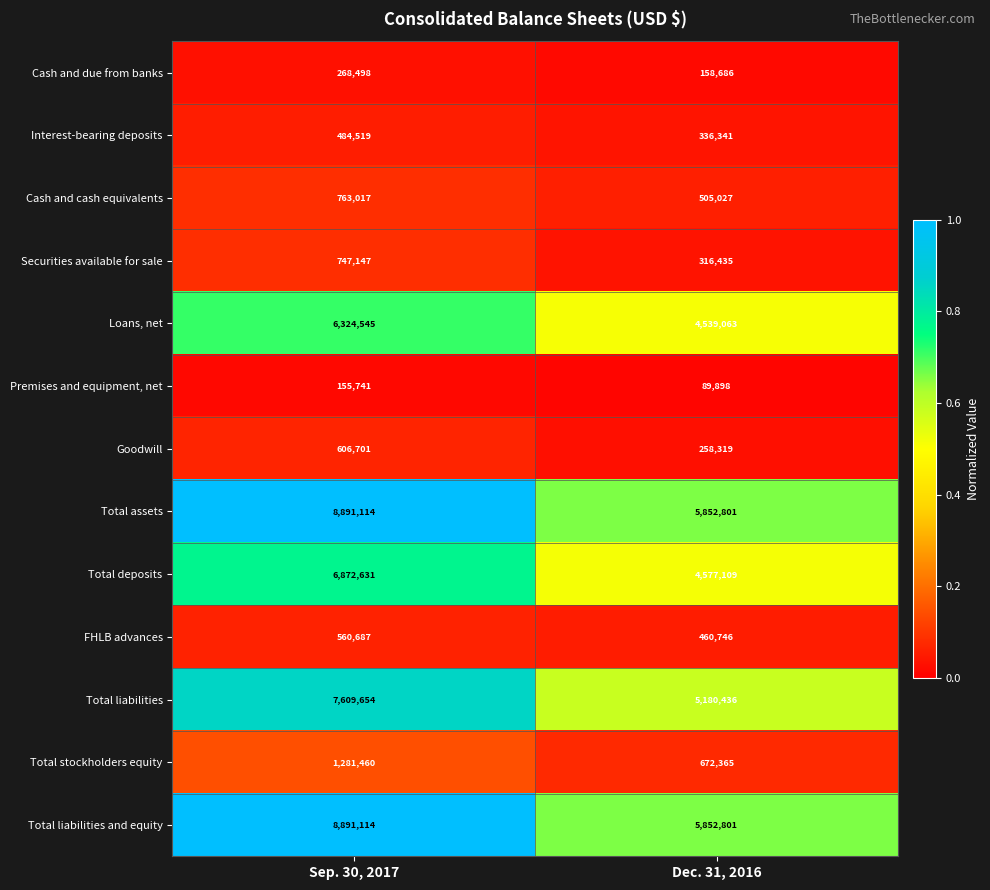

Reading left to right, transcribe all the data shown in this chart.

Cash and due from banks: Sep. 30, 2017=268498	Dec. 31, 2016=158686
Interest-bearing deposits: Sep. 30, 2017=484519	Dec. 31, 2016=336341
Cash and cash equivalents: Sep. 30, 2017=763017	Dec. 31, 2016=505027
Securities available for sale: Sep. 30, 2017=747147	Dec. 31, 2016=316435
Loans, net: Sep. 30, 2017=6324545	Dec. 31, 2016=4539063
Premises and equipment, net: Sep. 30, 2017=155741	Dec. 31, 2016=89898
Goodwill: Sep. 30, 2017=606701	Dec. 31, 2016=258319
Total assets: Sep. 30, 2017=8891114	Dec. 31, 2016=5852801
Total deposits: Sep. 30, 2017=6872631	Dec. 31, 2016=4577109
FHLB advances: Sep. 30, 2017=560687	Dec. 31, 2016=460746
Total liabilities: Sep. 30, 2017=7609654	Dec. 31, 2016=5180436
Total stockholders equity: Sep. 30, 2017=1281460	Dec. 31, 2016=672365
Total liabilities and equity: Sep. 30, 2017=8891114	Dec. 31, 2016=5852801